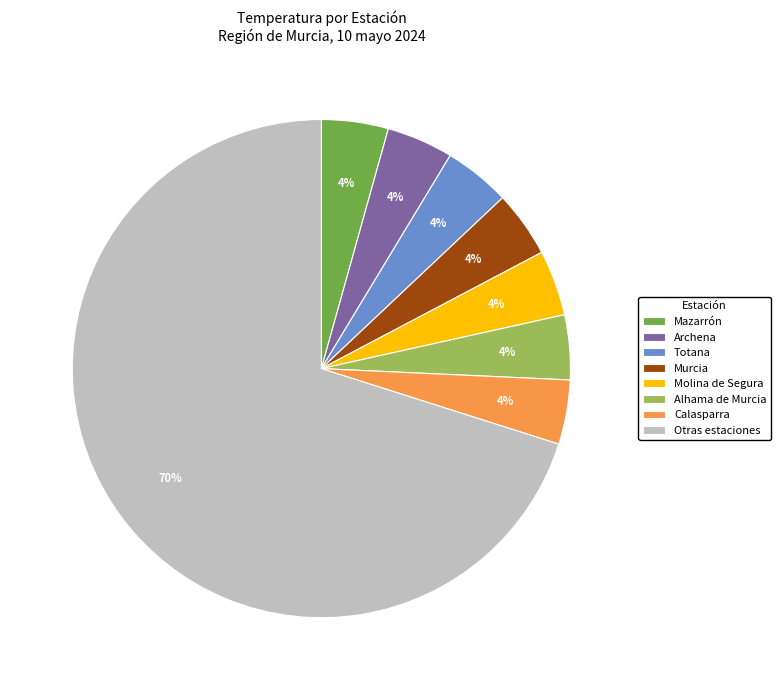

Does any single category account for the majority?

Yes